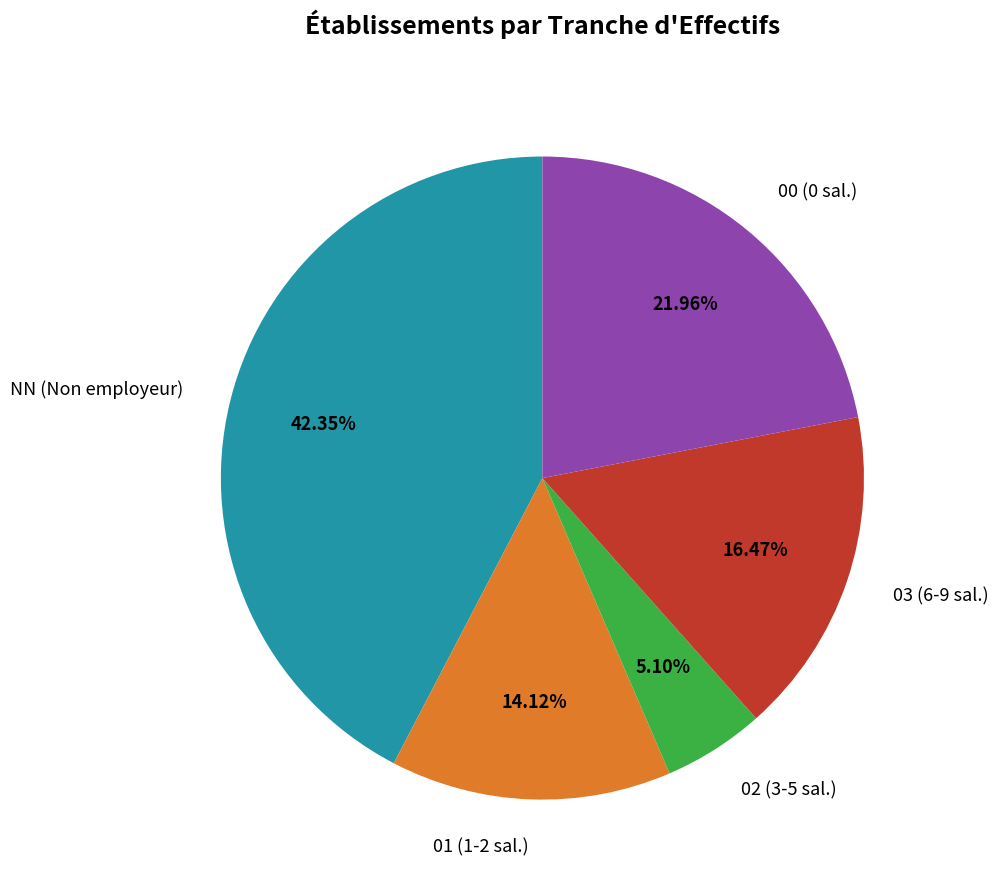

What is the largest slice in the pie chart?

NN